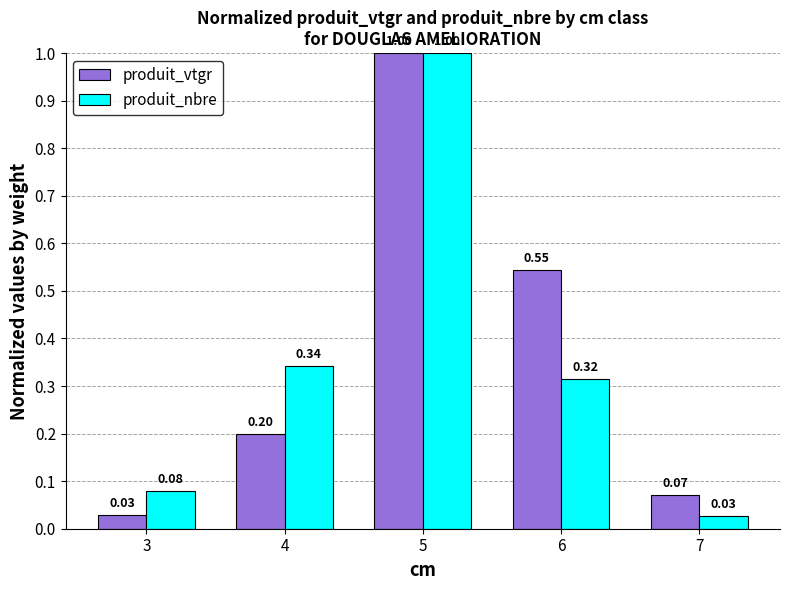

How many bars are there in total?

10